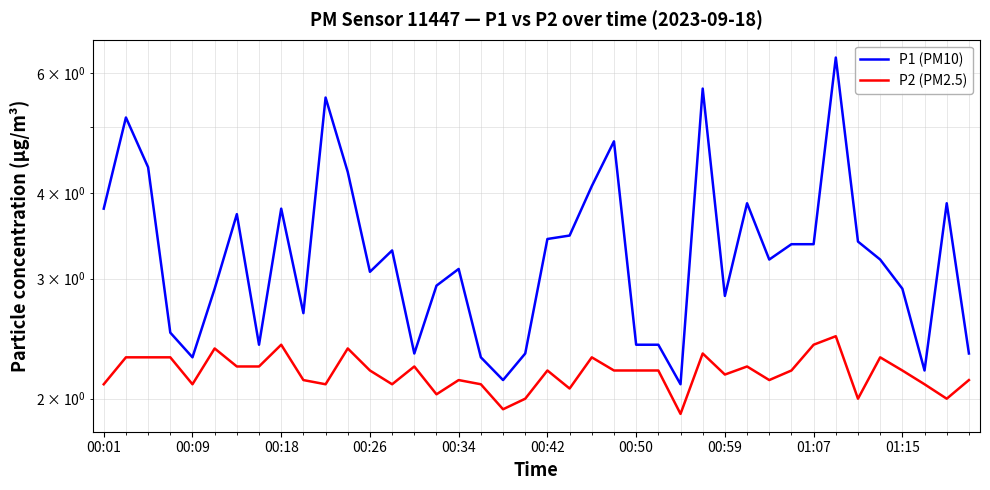

Is it true that P1 (PM10) equals 3.4 at 01:07?

True